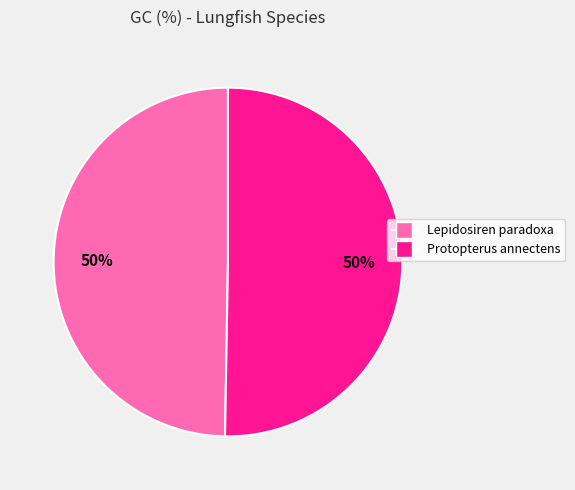

What is the ratio of the value at Lepidosiren paradoxa to the value at Protopterus annectens?

1.0